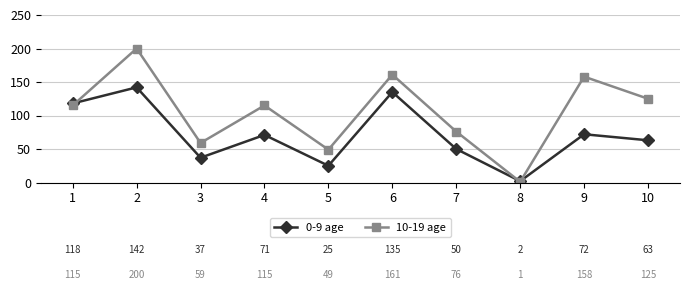

How many interior local peaks does the 0-9 age series have?

4